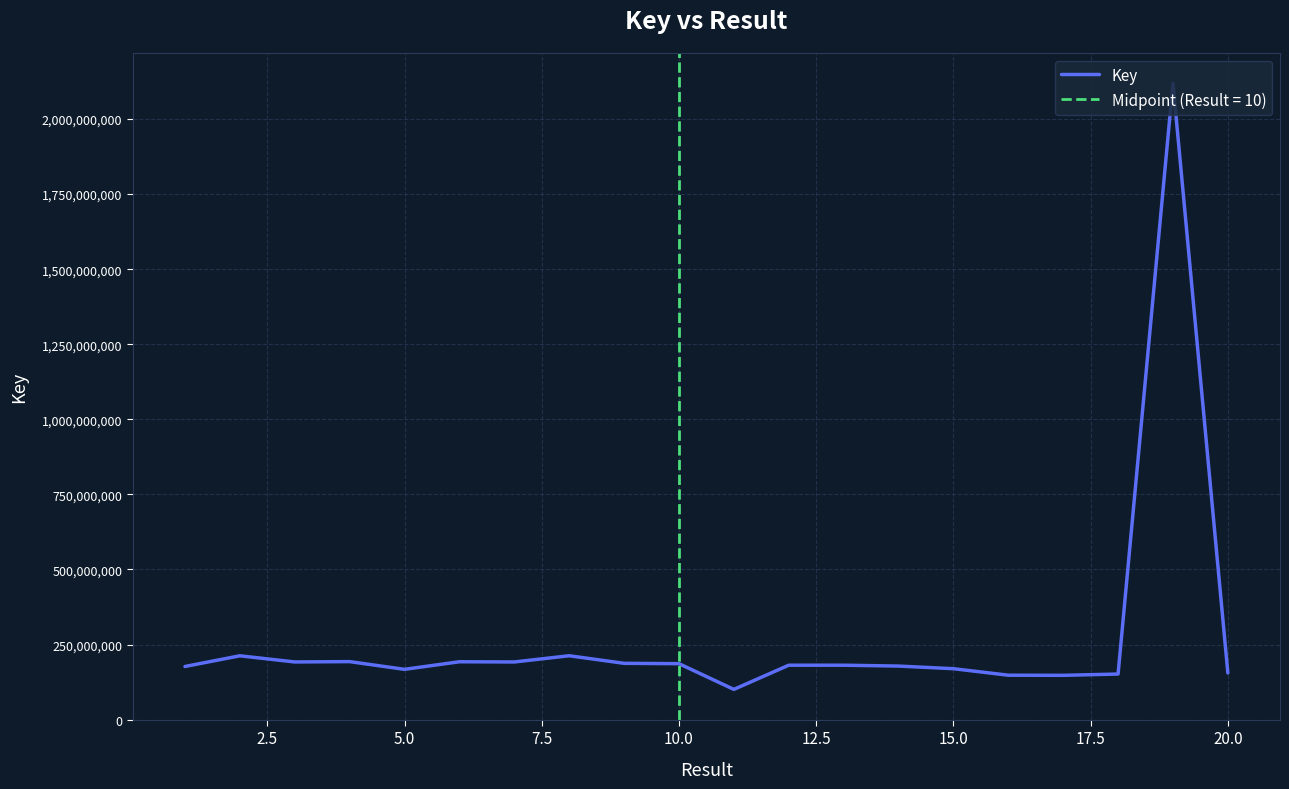

What is the maximum value shown in the chart?

2118869031